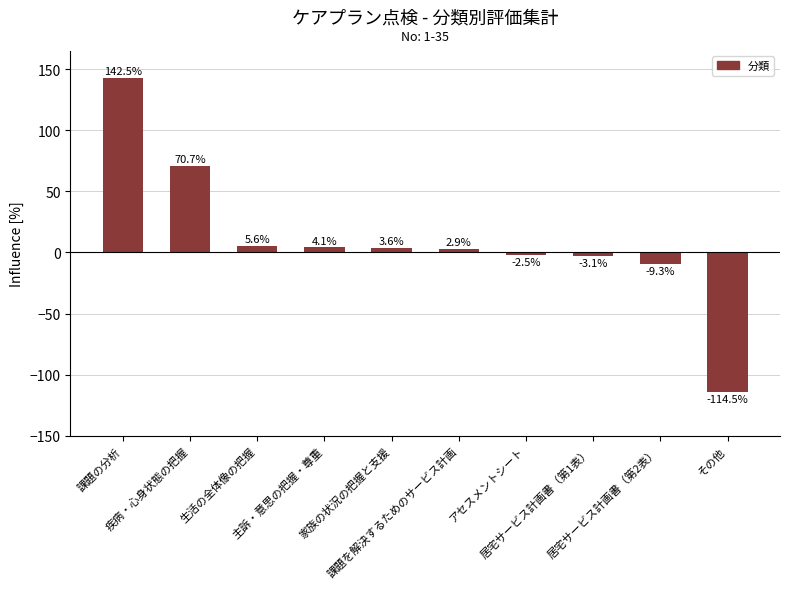

What is the change in value from アセスメントシート to 居宅サービス計画書（第2表）?

-6.8